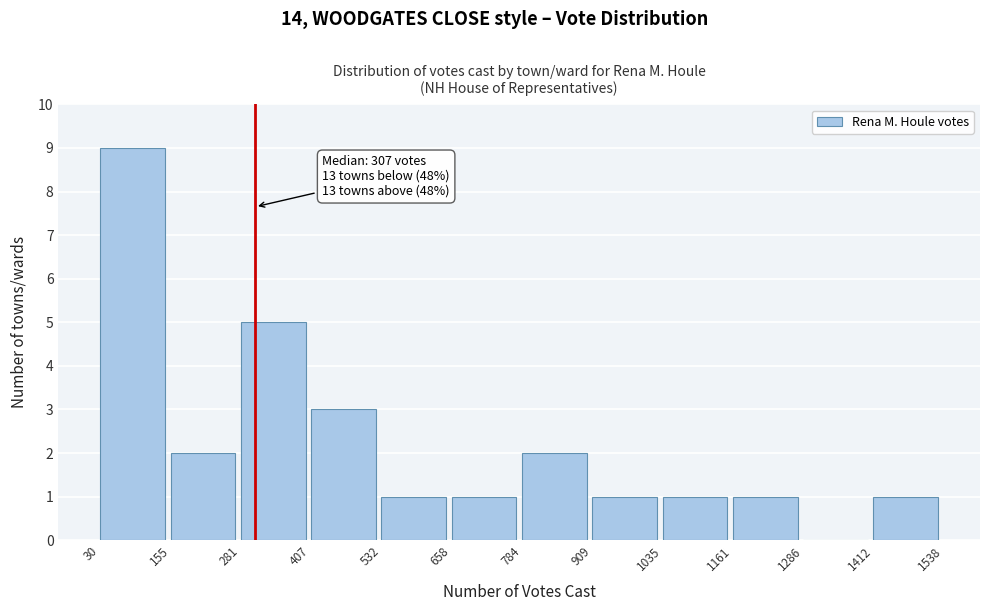

Over which range of the x-axis is the bar tallest?

30 to 155